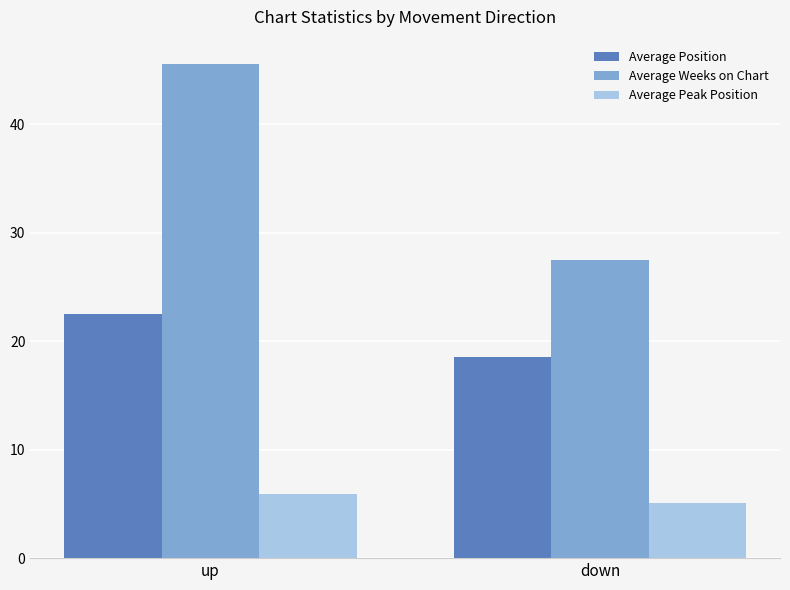

Is the value of Average Weeks on Chart at down greater than the value of Average Position at down?

Yes